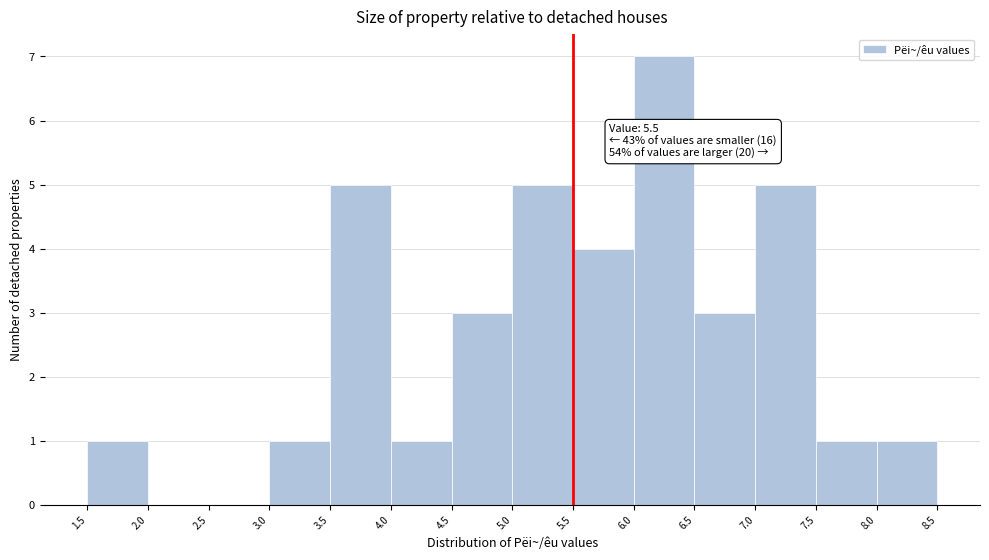

Which range on the x-axis has the tallest bar?

6.0 to 6.5